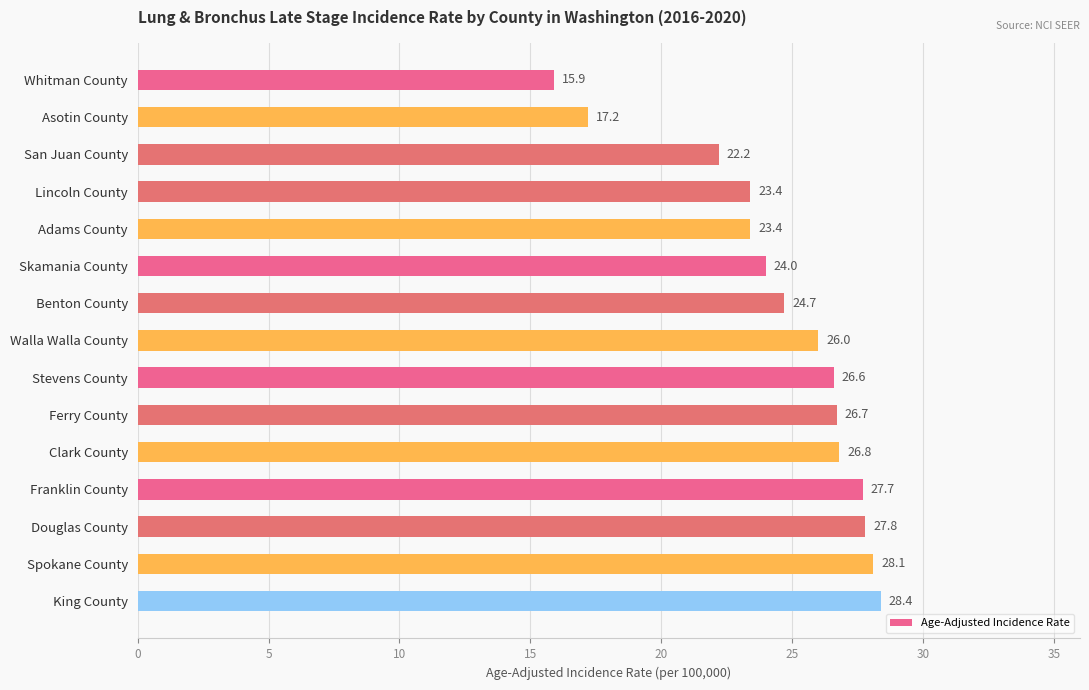

Reading bottom to top, list all the values displayed in this chart.

28.4	28.1	27.8	27.7	26.8	26.7	26.6	26.0	24.7	24.0	23.4	23.4	22.2	17.2	15.9